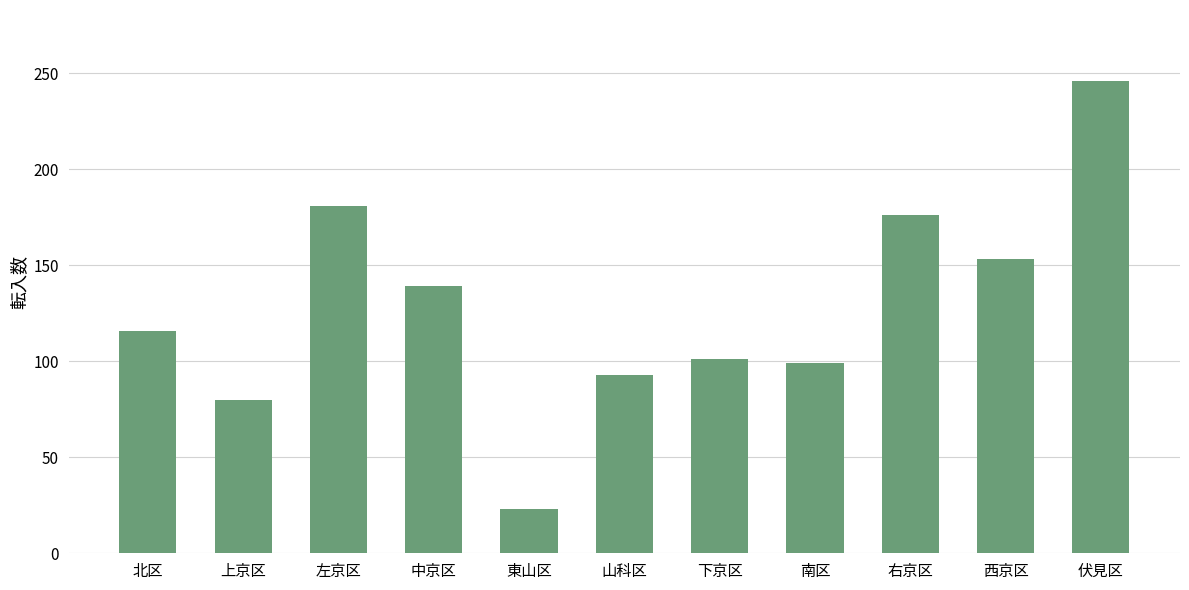

What is the ratio of the value at 伏見区 to the value at 北区?

2.1